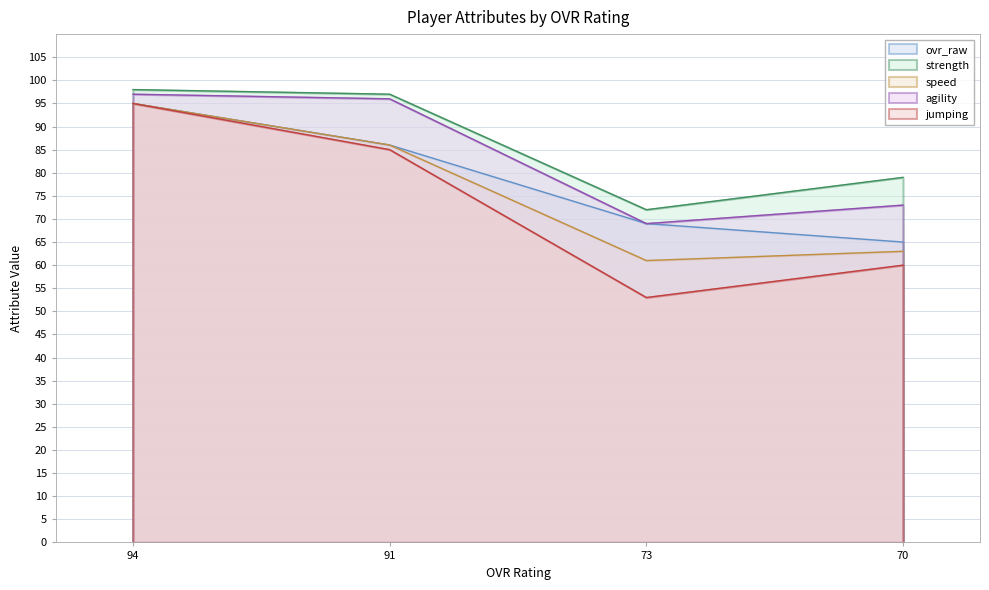

Reading left to right, what are all the values shown in this chart?

ovr_raw: 95	86	69	65
strength: 98	97	72	79
speed: 95	86	61	63
agility: 97	96	69	73
jumping: 95	85	53	60